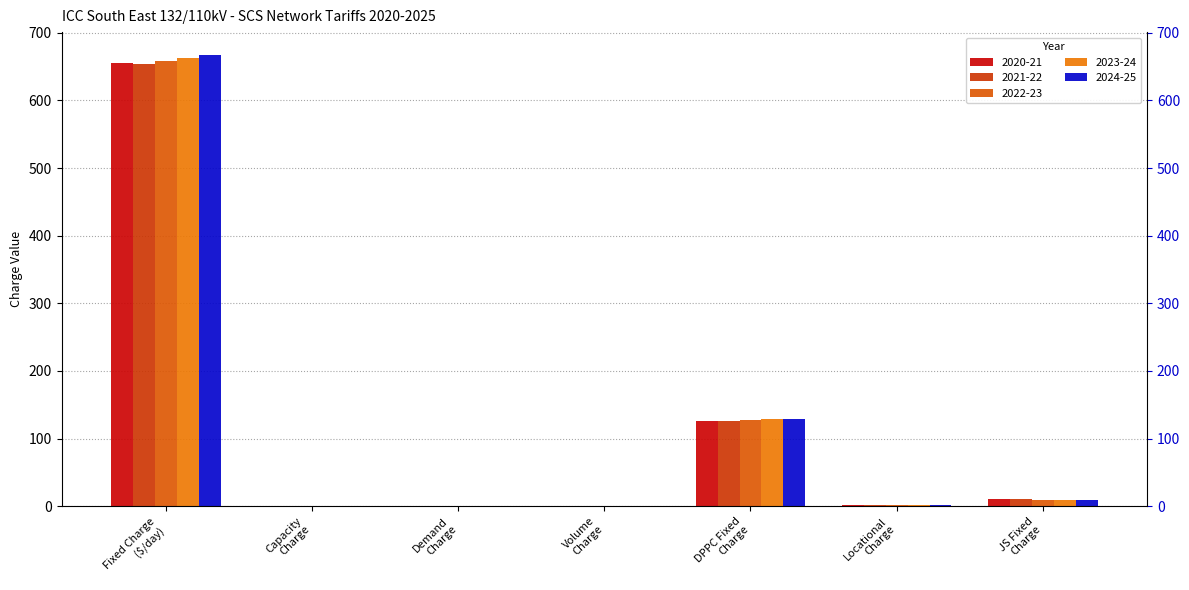

List the series in order of their peak value, lowest first.

2021-22, 2020-21, 2022-23, 2023-24, 2024-25